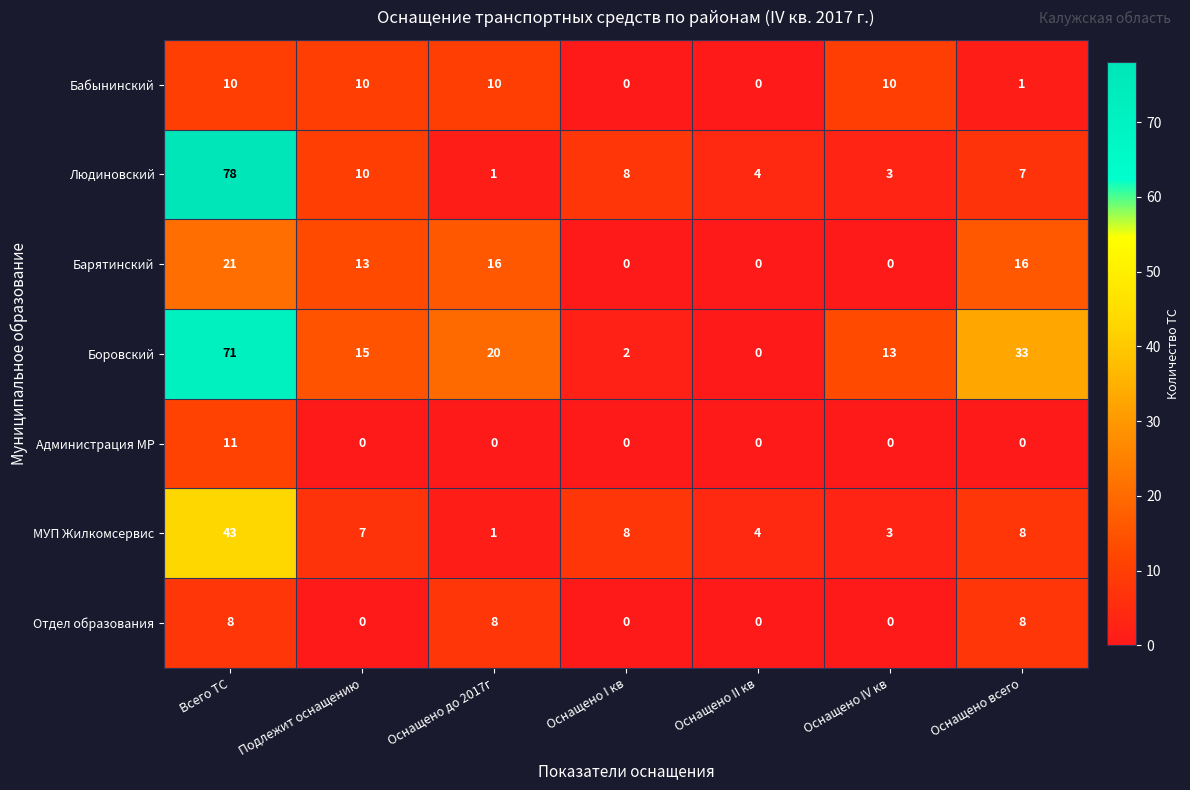

The value of Администрация МР at Оснащено всего is 0. True or false?

True